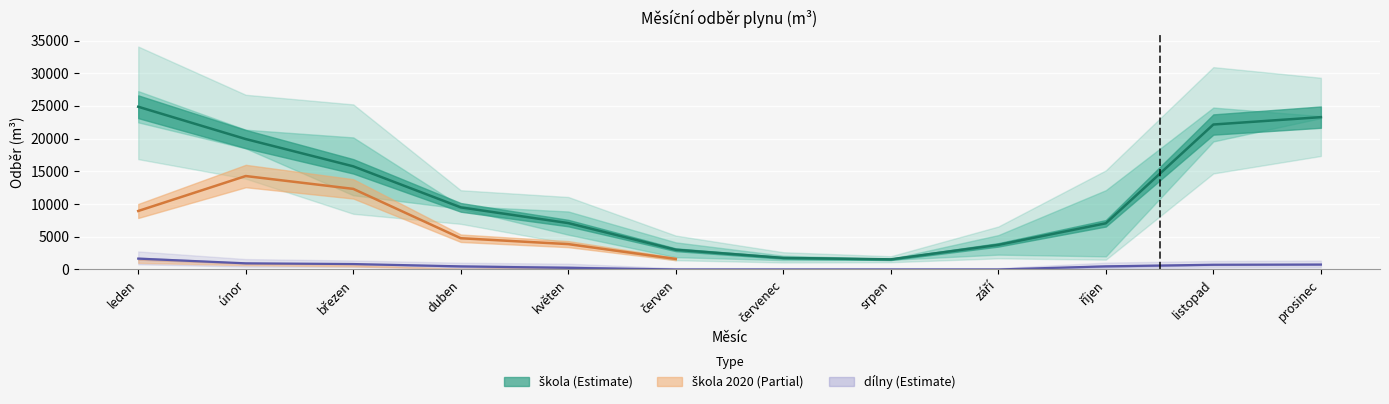

At which category is the sum across all series the highest?

leden